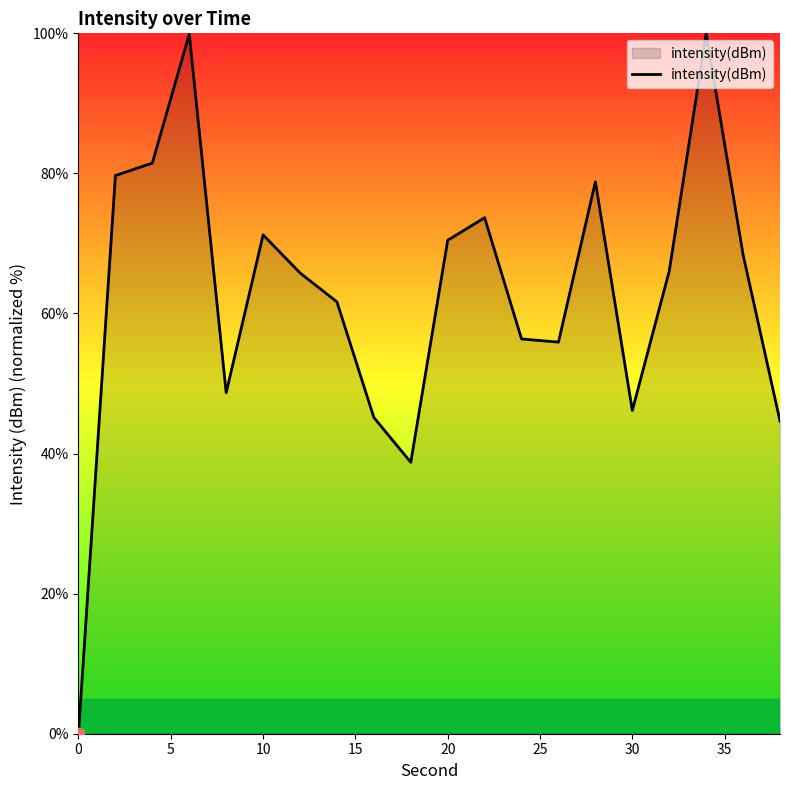

What is the difference between the maximum and minimum values?

100.0